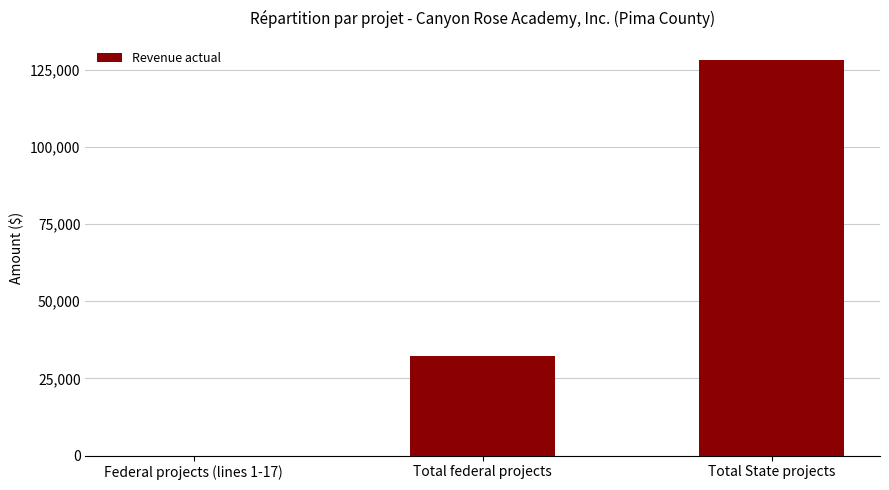

At which label is the value closest to 63994?

Total federal projects